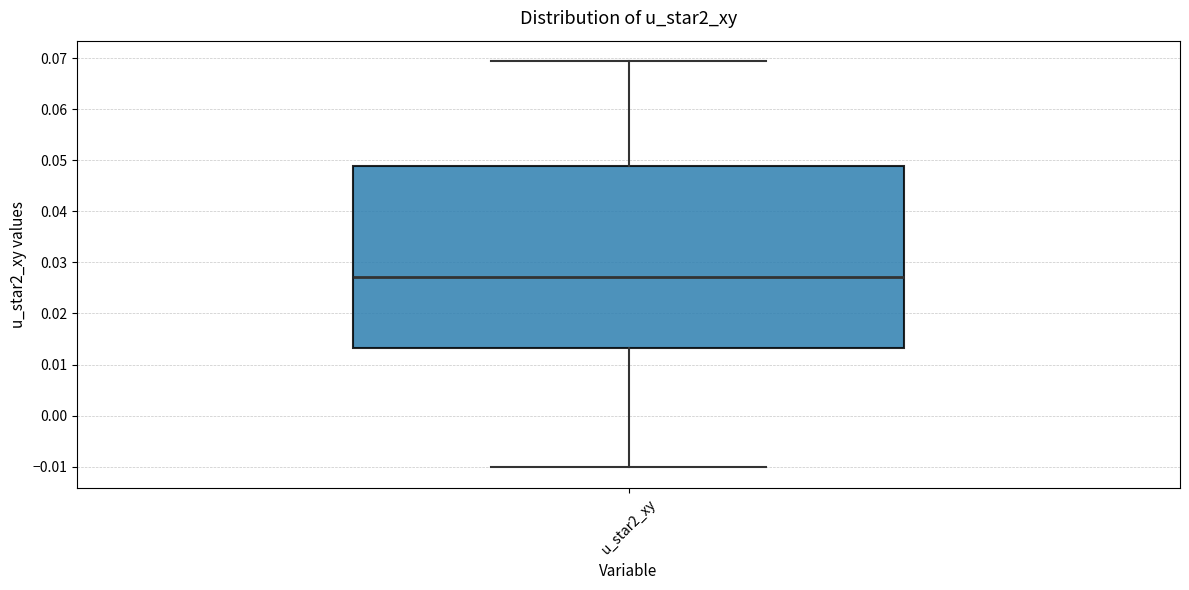

Where does the median line of the box for u_star2_xy sit on the y-axis? The values are not printed on the chart, so give them approximately, as read against the axis.

0.027